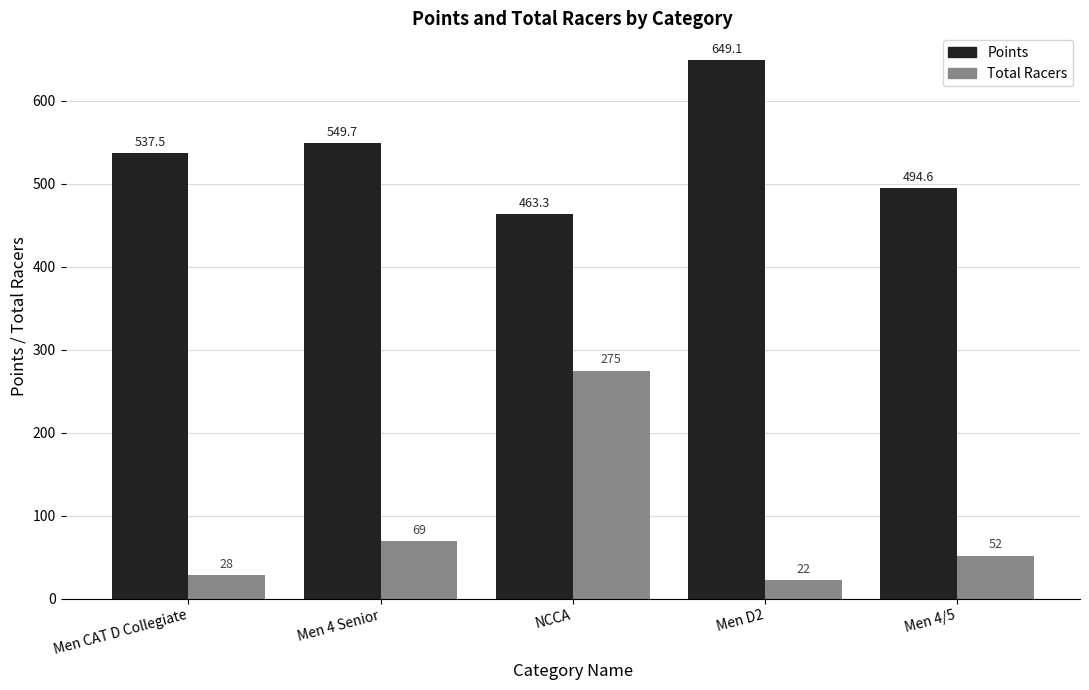

At which label is Total Racers closest to 148?

Men 4 Senior